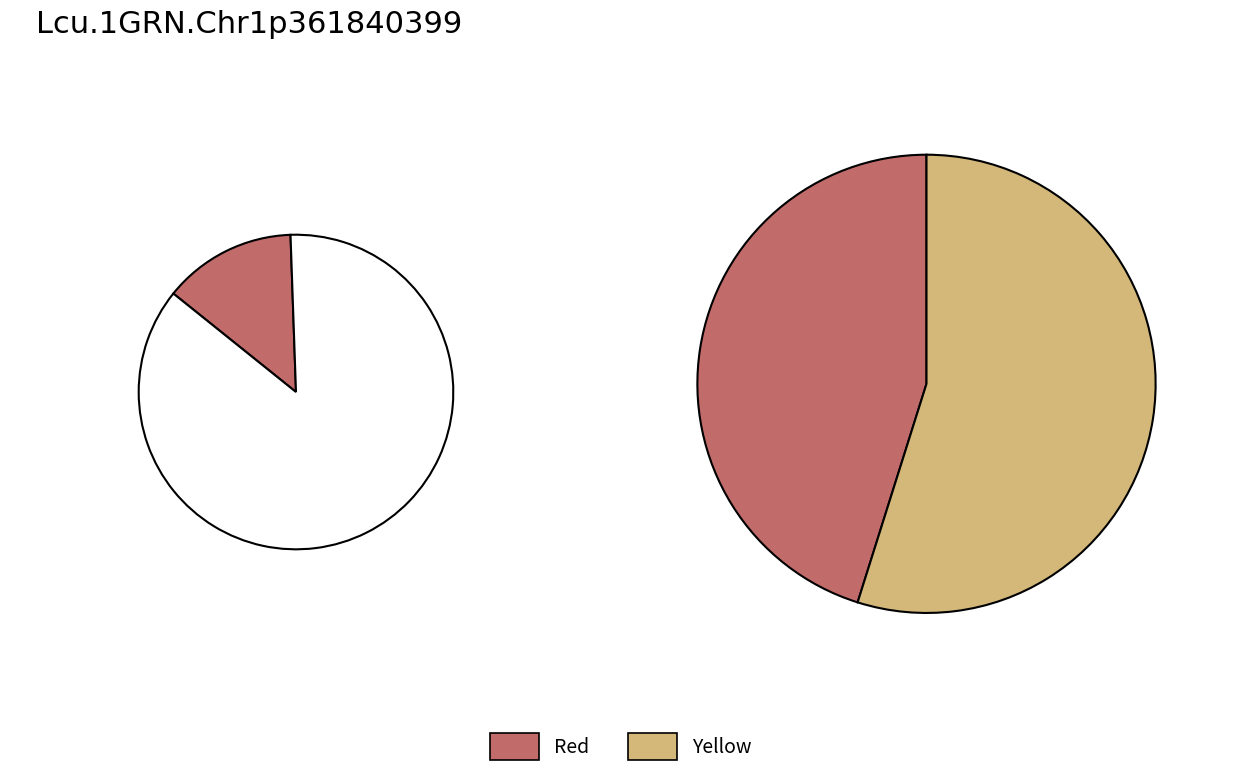

What percentage do pct45 and pct25 together represent?

15.3%